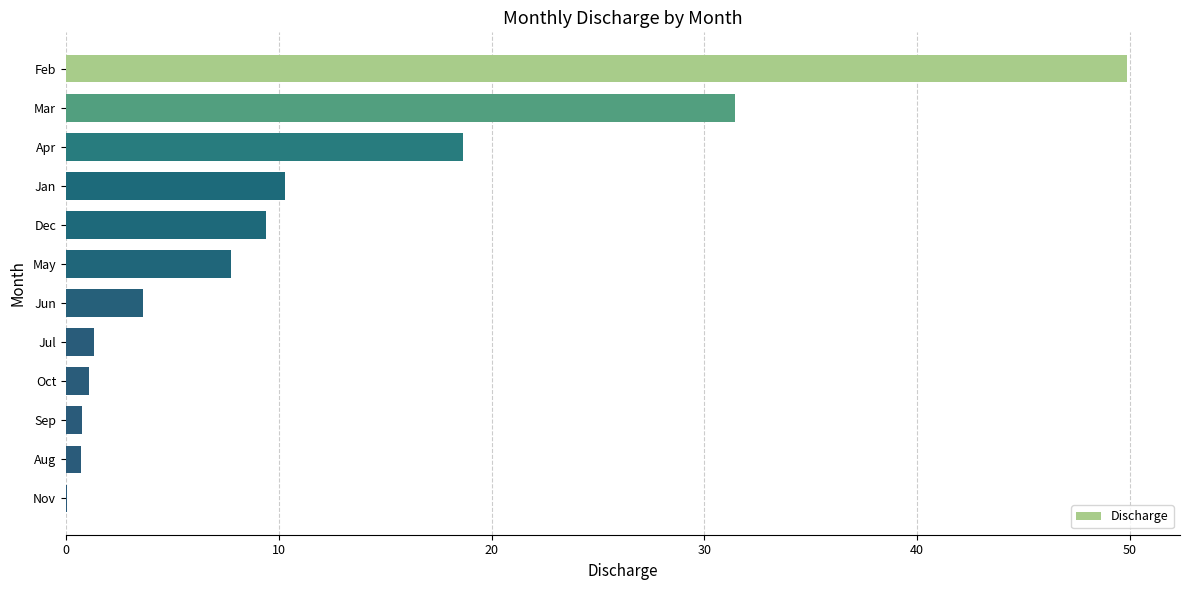

How many series are shown in this chart?

1